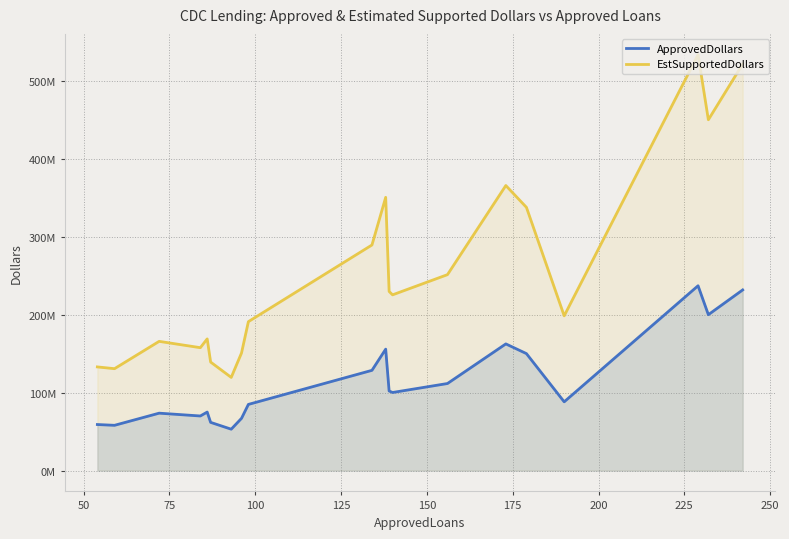

True or false: EstSupportedDollars and ApprovedDollars cross at least once.

False